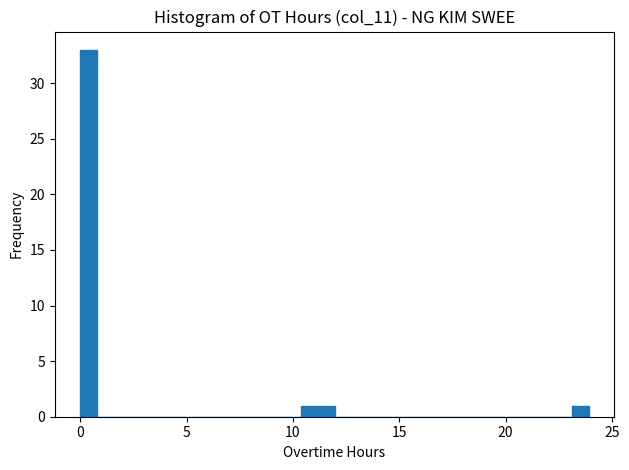

Around what value on the x-axis is the tallest bar? Give the approximate position of its centre, as read against the axis.

0.5